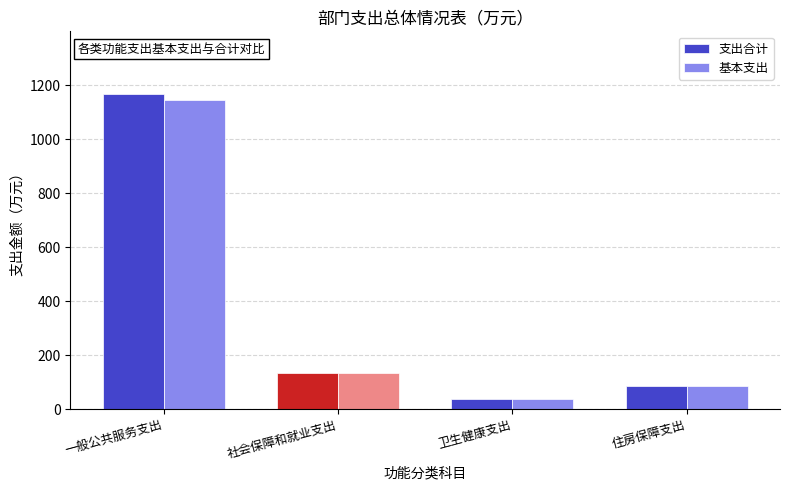

What is the difference between the 支出合计 values at 社会保障和就业支出 and 住房保障支出?

48.8